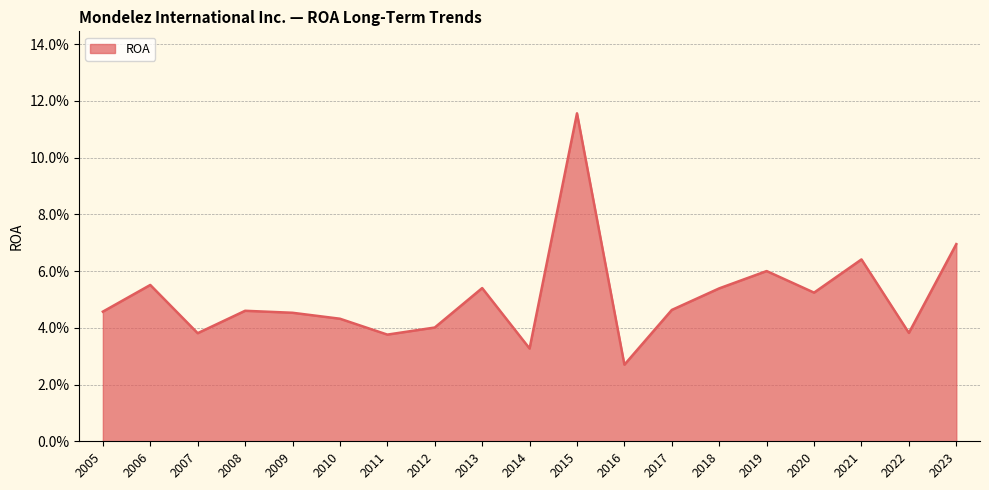

What is the difference between the maximum and second lowest values?

0.1